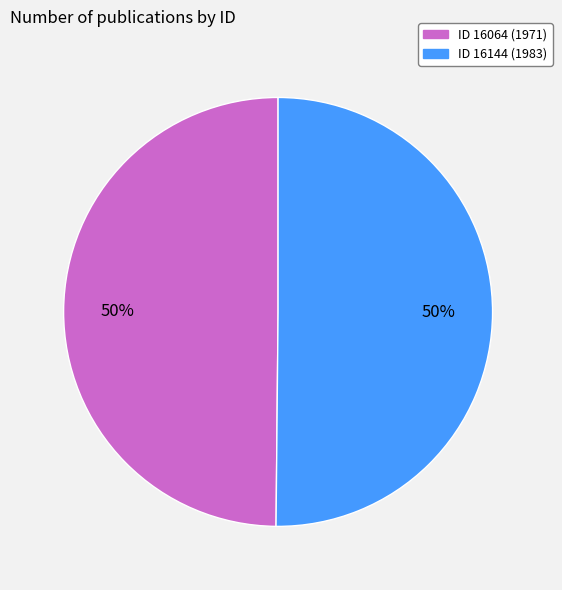

To the nearest percent, what percentage of the pie is ID 16064 (1971)?

50%